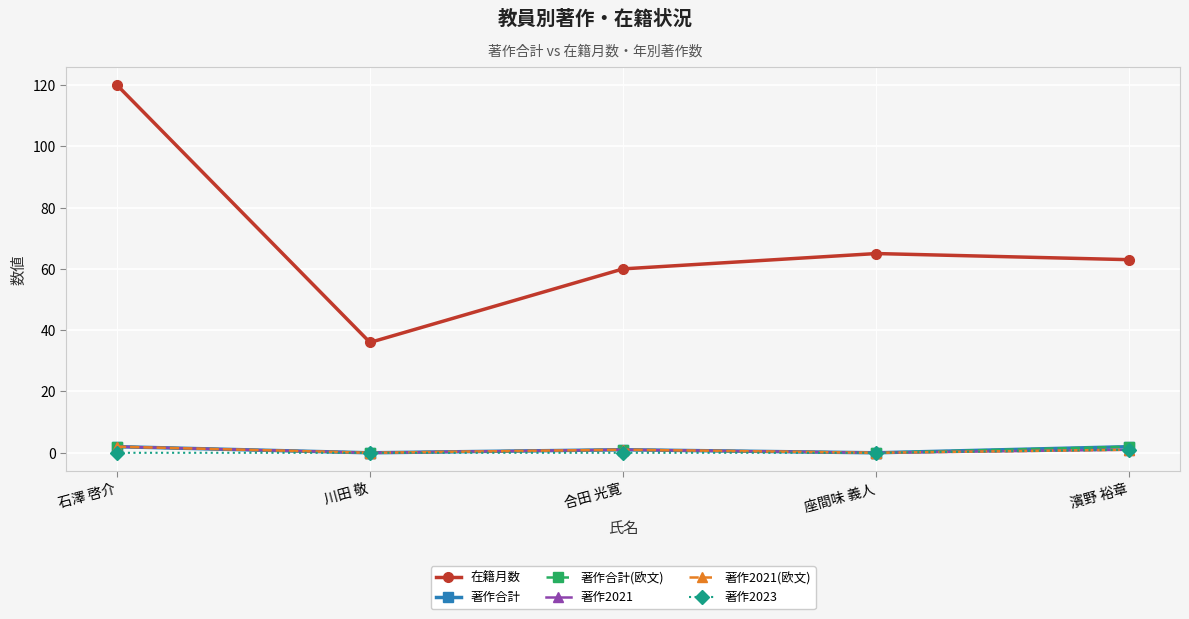

The 著作2021(欧文) series shows 0 at 石澤 啓介. True or false?

False